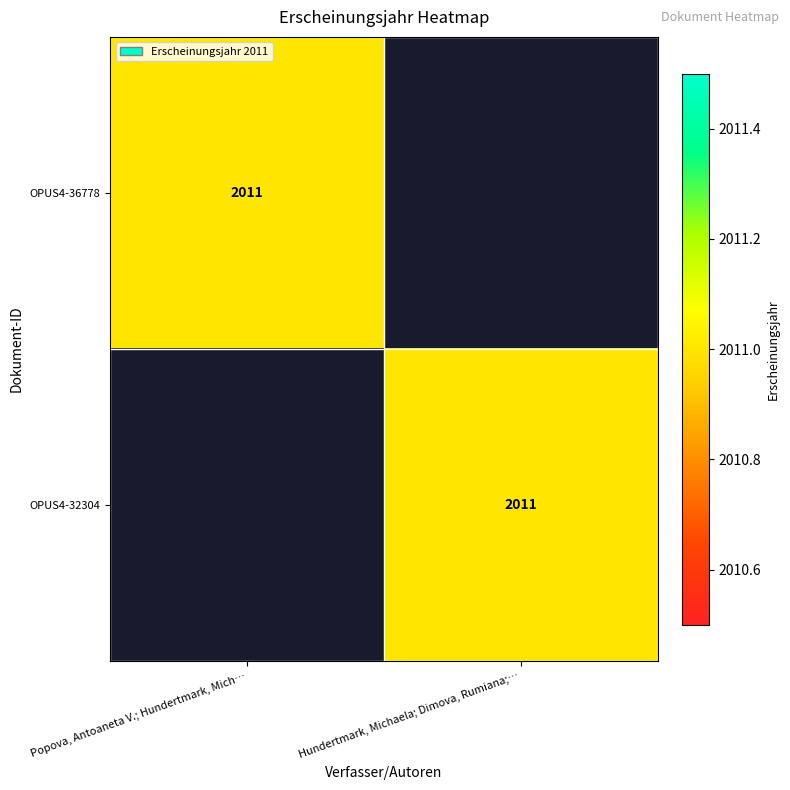

The OPUS4-36778 series shows 2011 at Popova, Antoaneta V.; Hundertmark, Mich…. True or false?

True